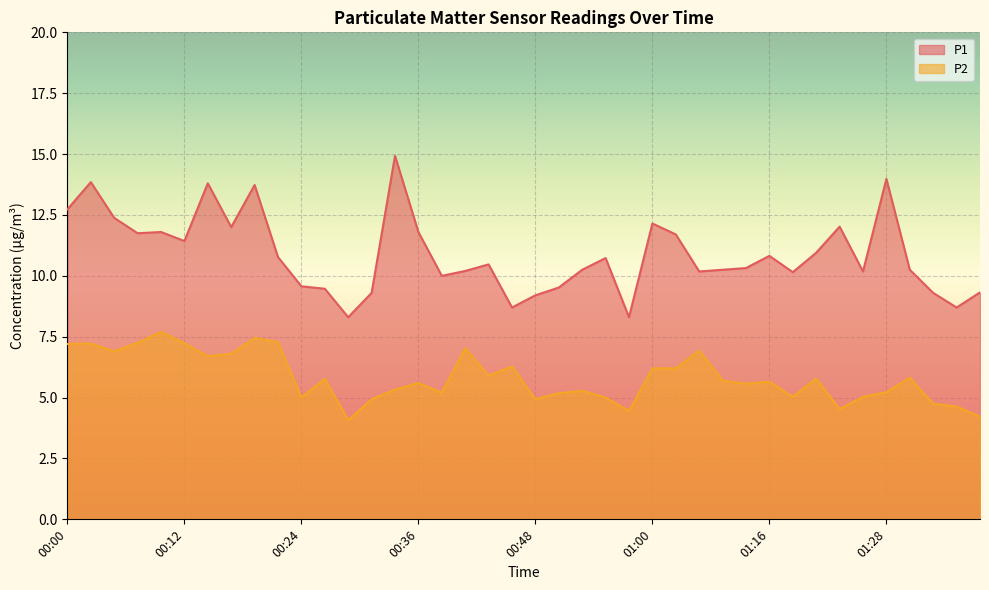

How many interior local peaks does the P2 series have?

12